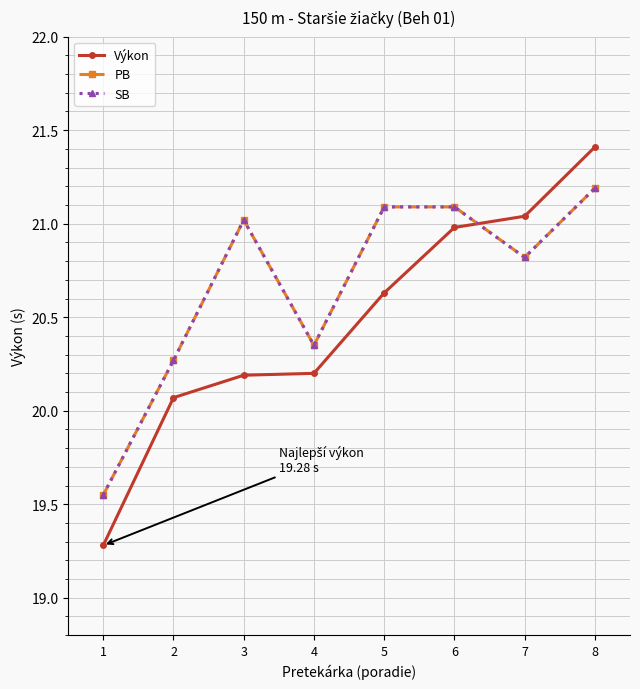

Which category has the highest value across all series?

8